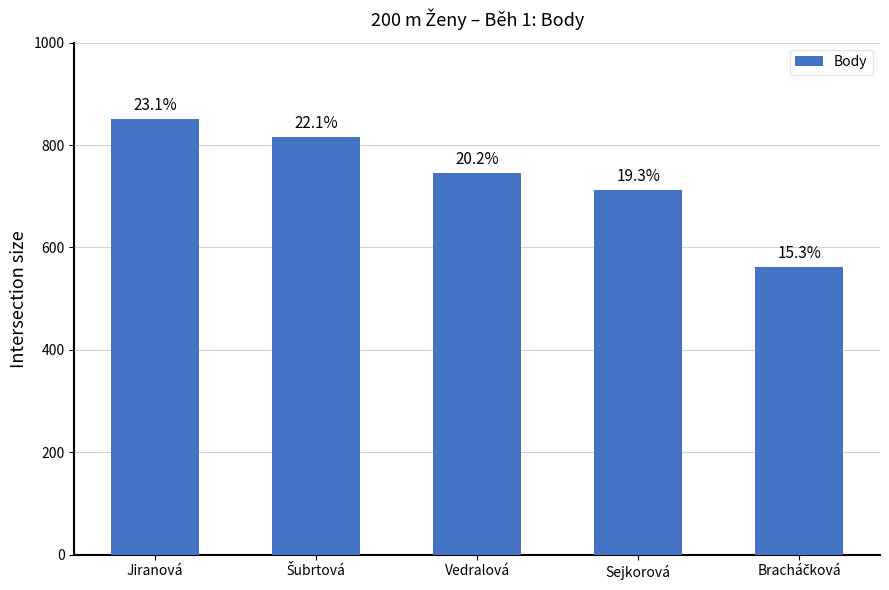

What is the approximate value at Šubrtová?

815